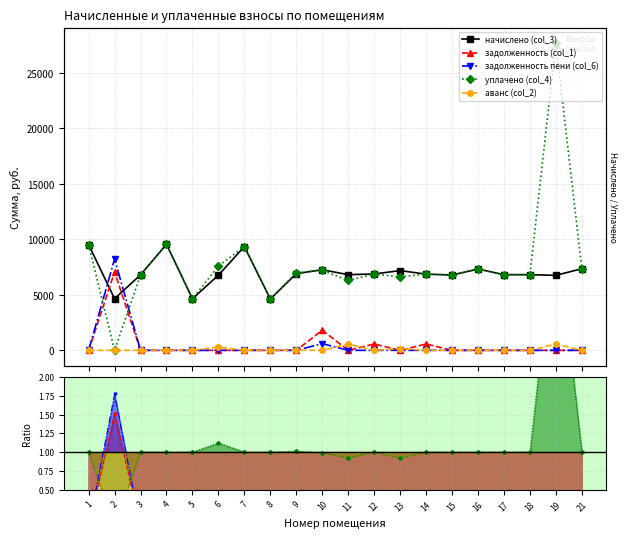

Where is начислено (col_3) nearest to the value 7088?

13